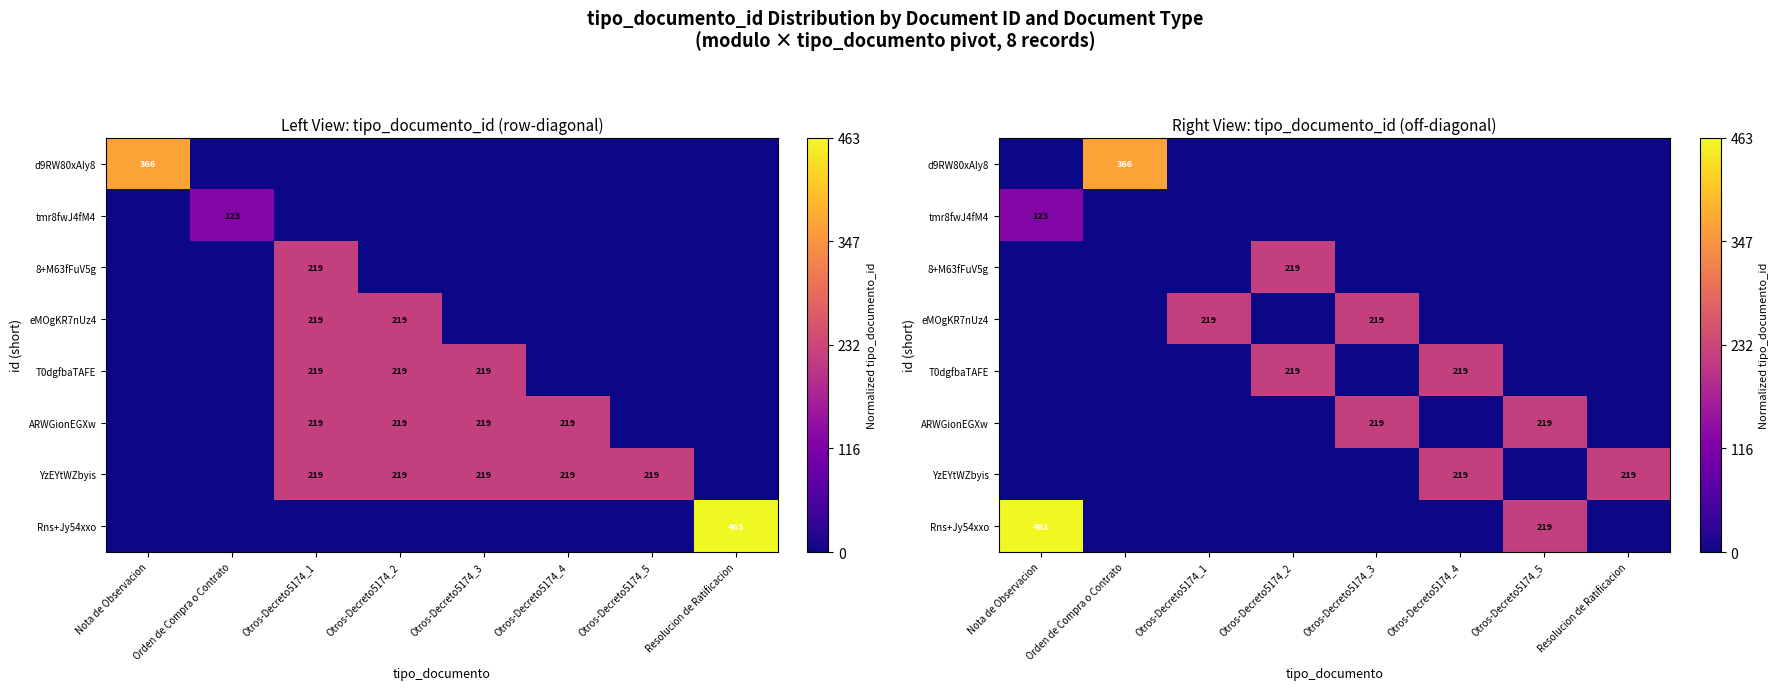

Between Otros-Decreto5174_4 and Nota de Observacion, which is larger?

Otros-Decreto5174_4